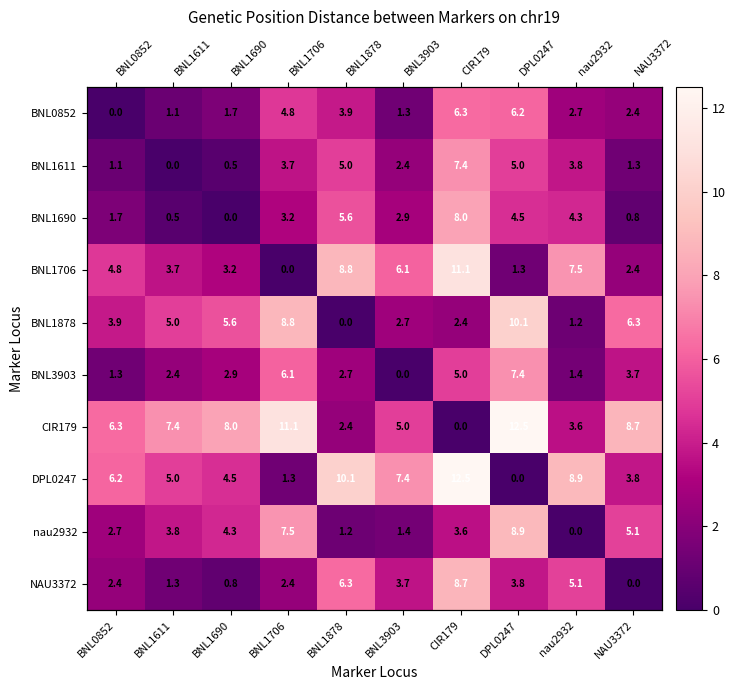

At which category does the chart reach its minimum across all series?

BNL0852